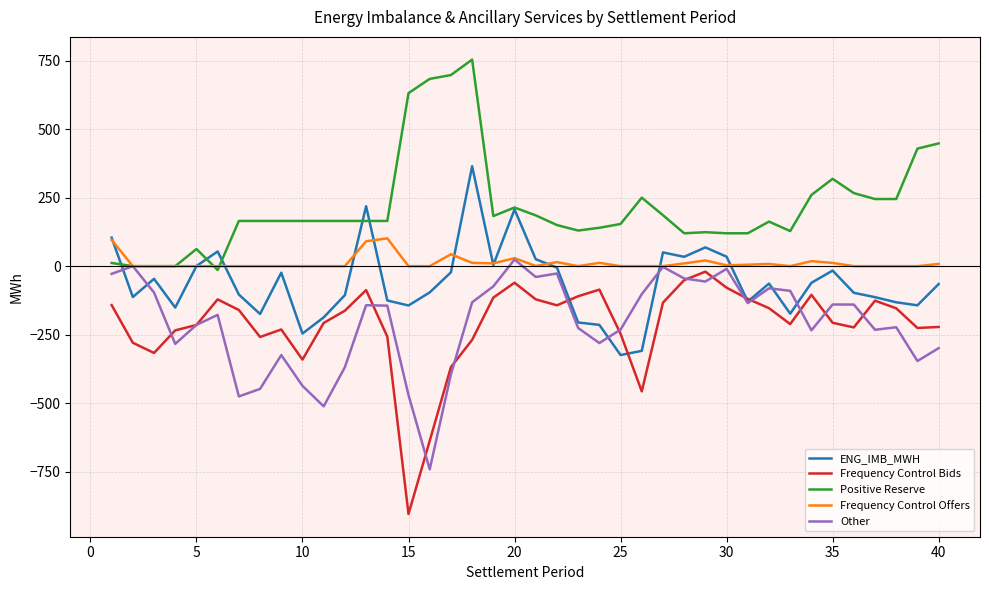

True or false: Frequency Control Bids and Positive Reserve cross at least once.

False